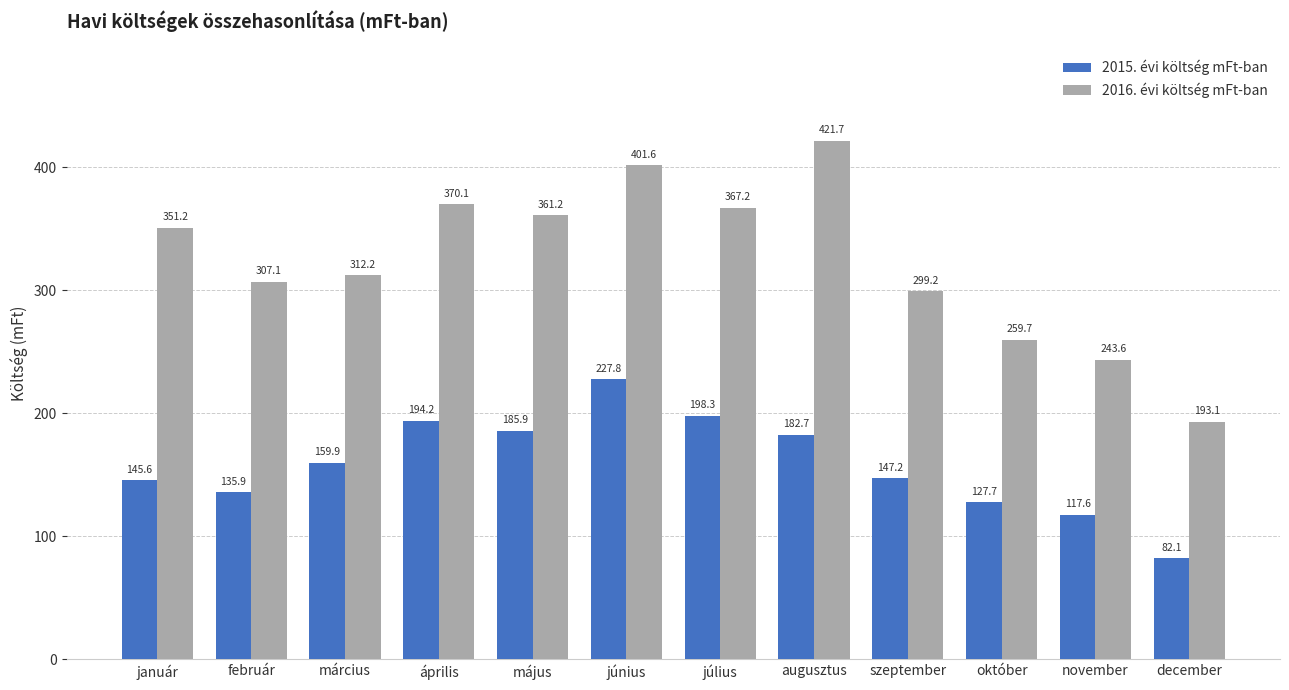

What is the difference between the second highest and second lowest values in the 2016. évi költség mFt-ban series?

158.0